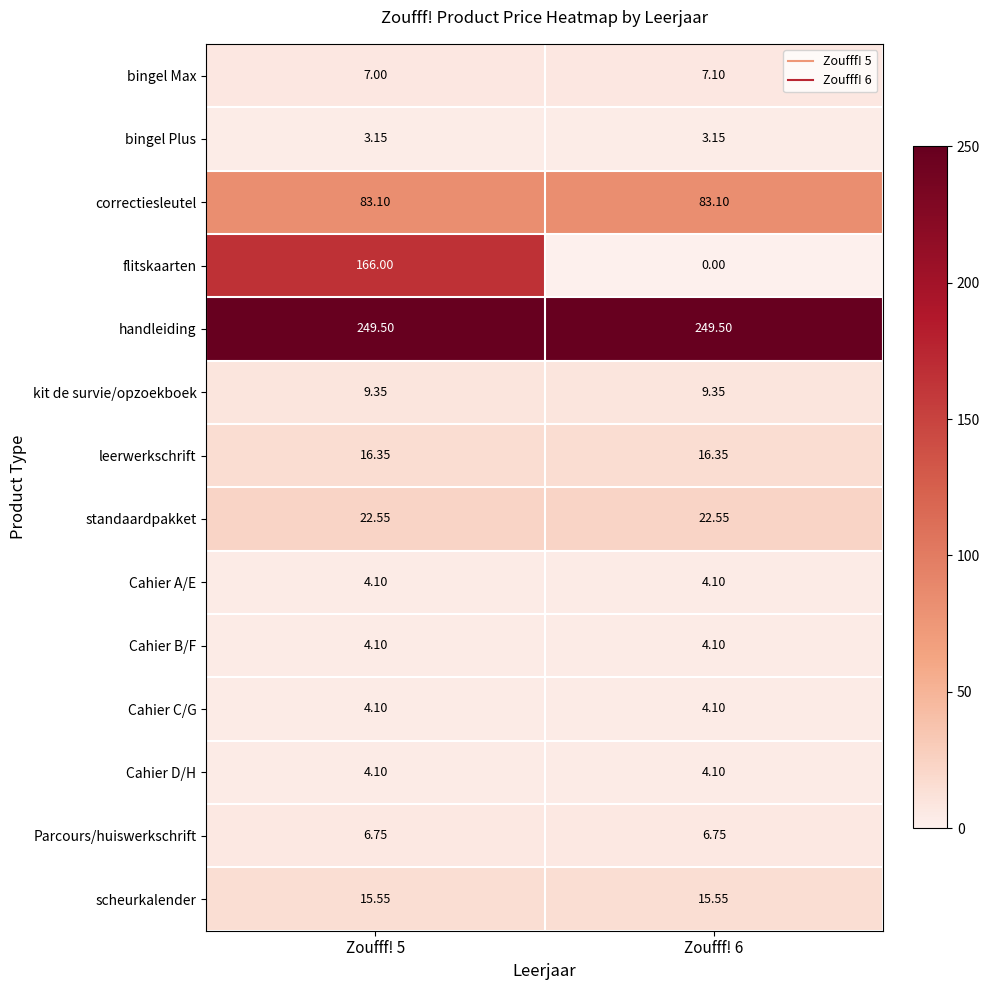

Which series changed the most between Zoufff! 5 and Zoufff! 6?

flitskaarten